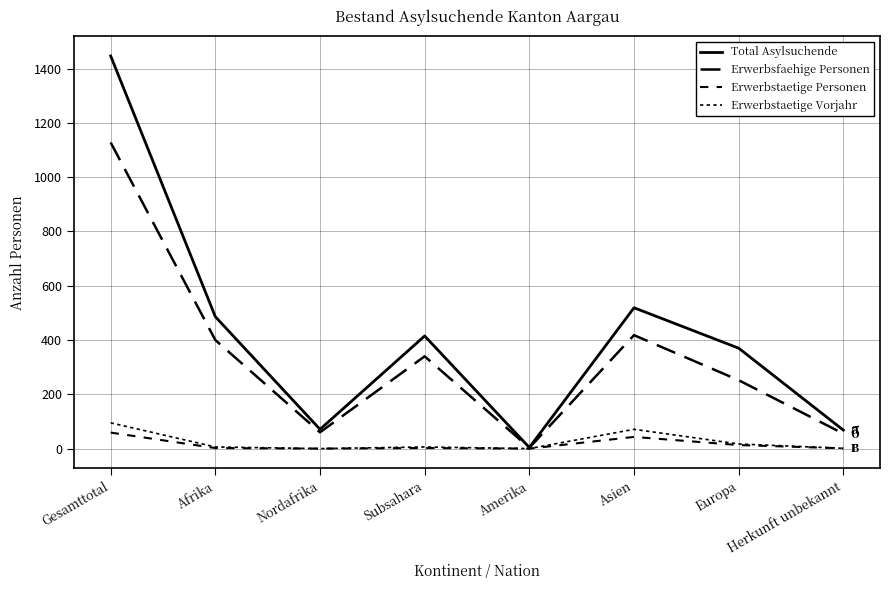

What is the total value across all series at Gesamttotal?

2729